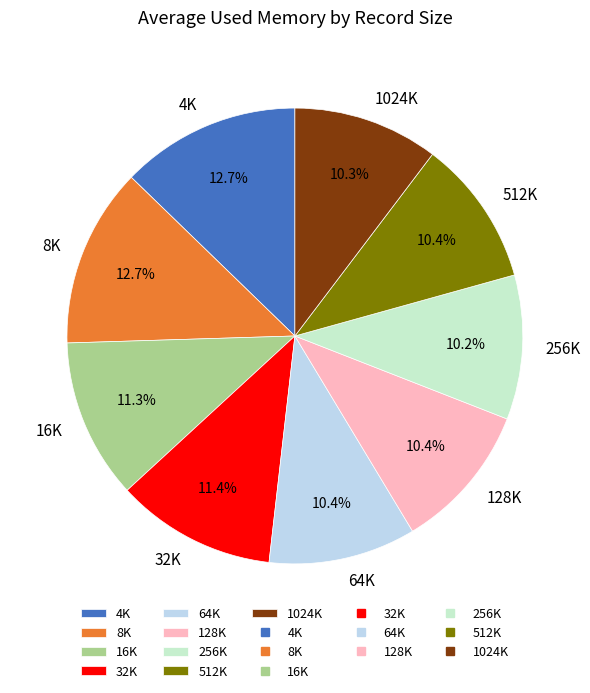

To the nearest percent, what is the difference between the 32K and 128K slice percentages?

1%